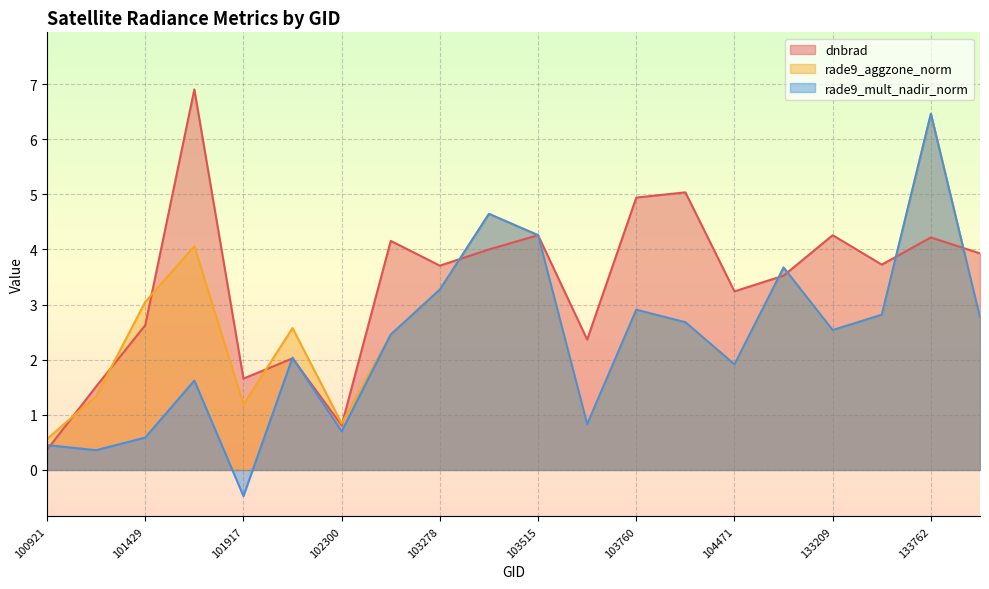

Rank the categories by rade9_aggzone_norm value from highest to lowest.

133762, 103396, 103515, 101805, 132847, 103278, 101429, 103760, 133404, 134138, 103988, 102179, 133209, 102550, 104471, 101303, 101917, 102300, 103642, 100921